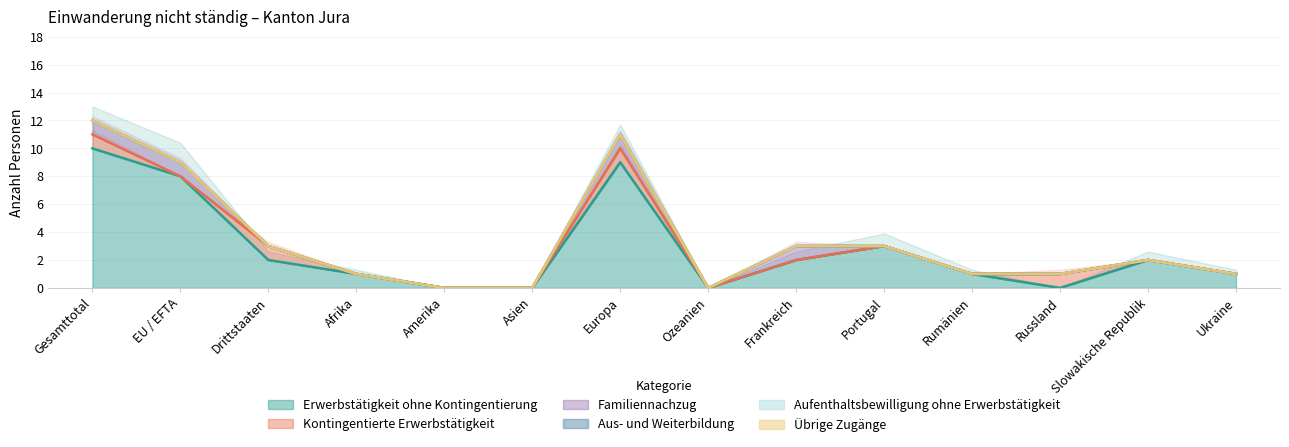

Which category has the highest value across all series?

Gesamttotal